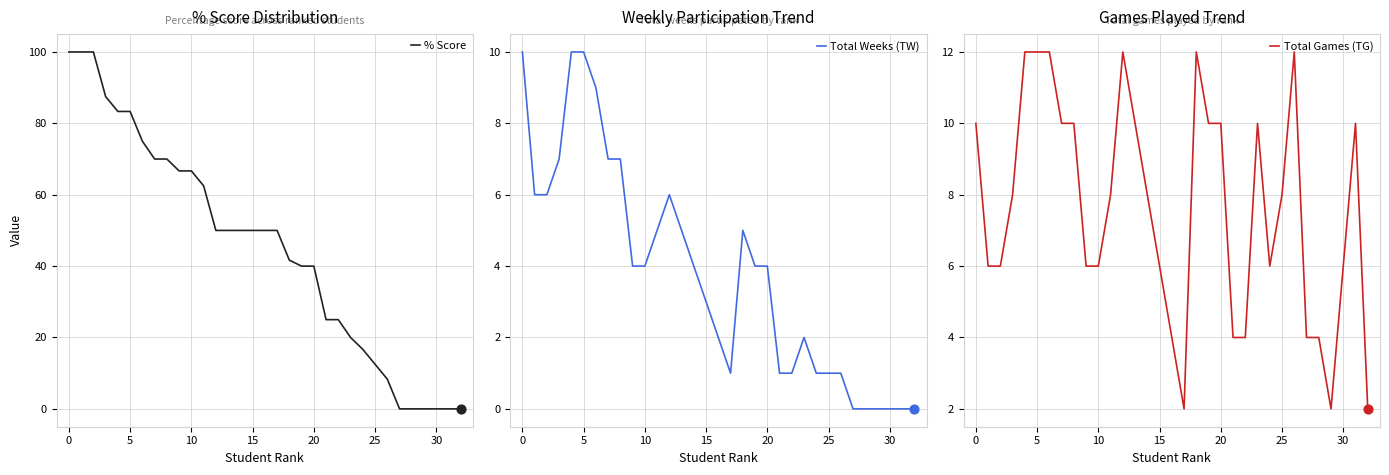

What is the highest value of the % Score series?

100.0